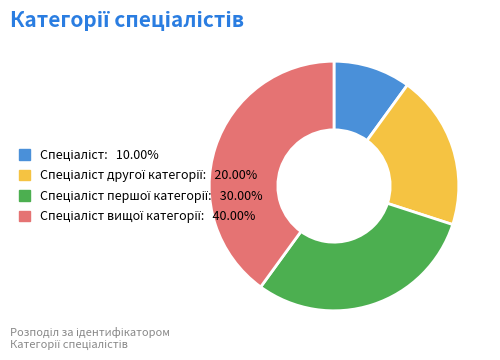

Is there any slice that represents more than half of the pie?

No